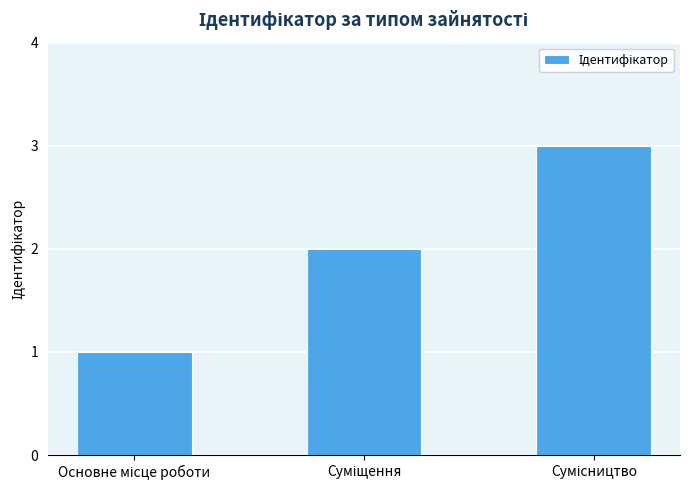

Reading left to right, what are all the values shown in this chart?

1	2	3